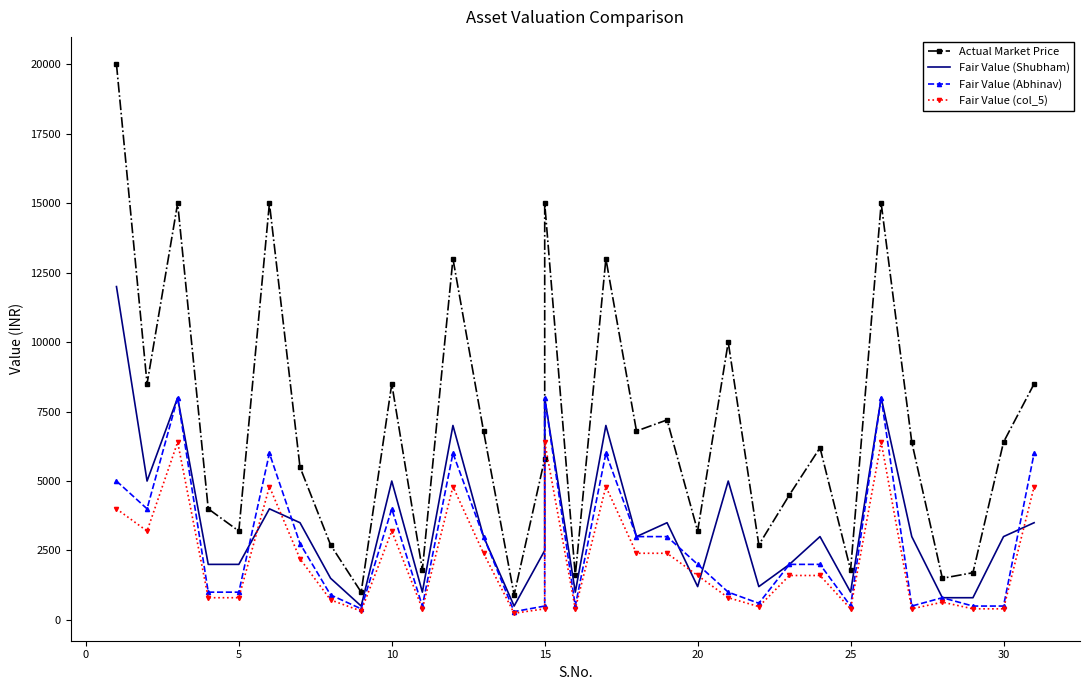

Reading left to right, extract all data points from this chart.

Actual Market Price: 20000	8500	15000	4000	3200	15000	5500	2700	1000	8500	1800	13000	6800	900	5800	15000	1600	13000	6800	7200	3200	10000	2700	4500	6200	1800	15000	6400	1500	1700	6400	8500
Fair Value (Shubham): 12000	5000	8000	2000	2000	4000	3500	1500	500	5000	1000	7000	3000	500	2500	8000	1000	7000	3000	3500	1200	5000	1200	2000	3000	1000	8000	3000	800	800	3000	3500
Fair Value (Abhinav): 5000	4000	8000	1000	1000	6000	2750	900	400	4000	500	6000	3000	300	500	8000	500	6000	3000	3000	2000	1000	600	2000	2000	500	8000	500	800	500	500	6000
Fair Value (col_5): 4000	3200	6400	800	800	4800	2200	720	320	3200	400	4800	2400	240	400	6400	400	4800	2400	2400	1600	800	480	1600	1600	400	6400	400	640	400	400	4800